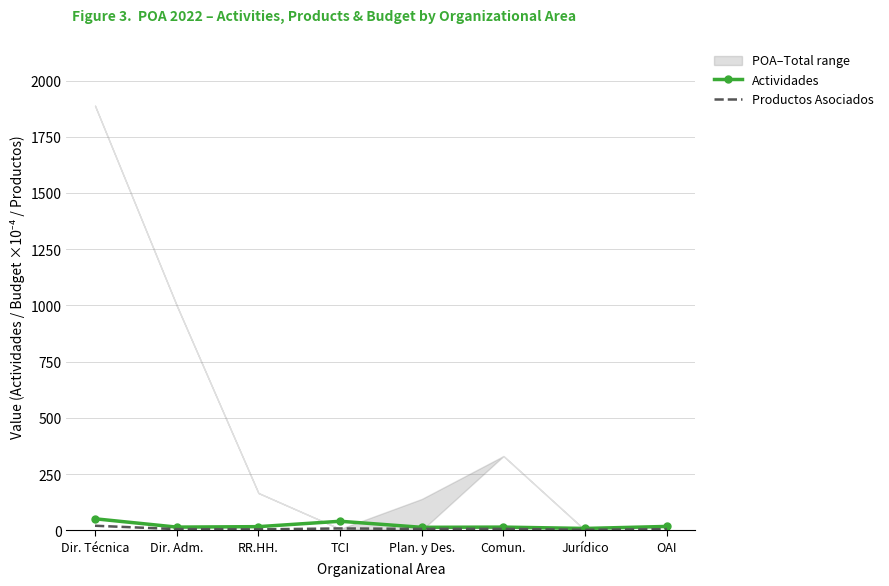

Where is Productos Asociados nearest to the value 11?

TCI